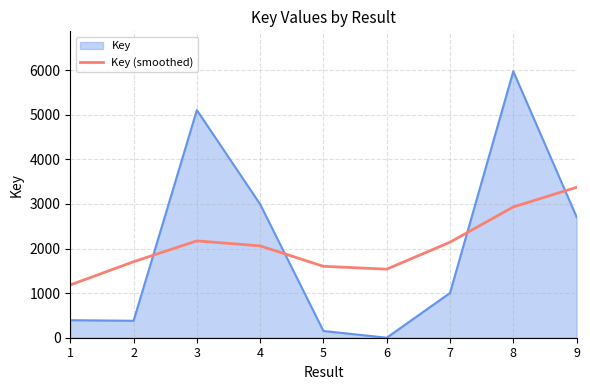

What is the difference between the maximum and minimum values in the Key (smoothed) series?

2188